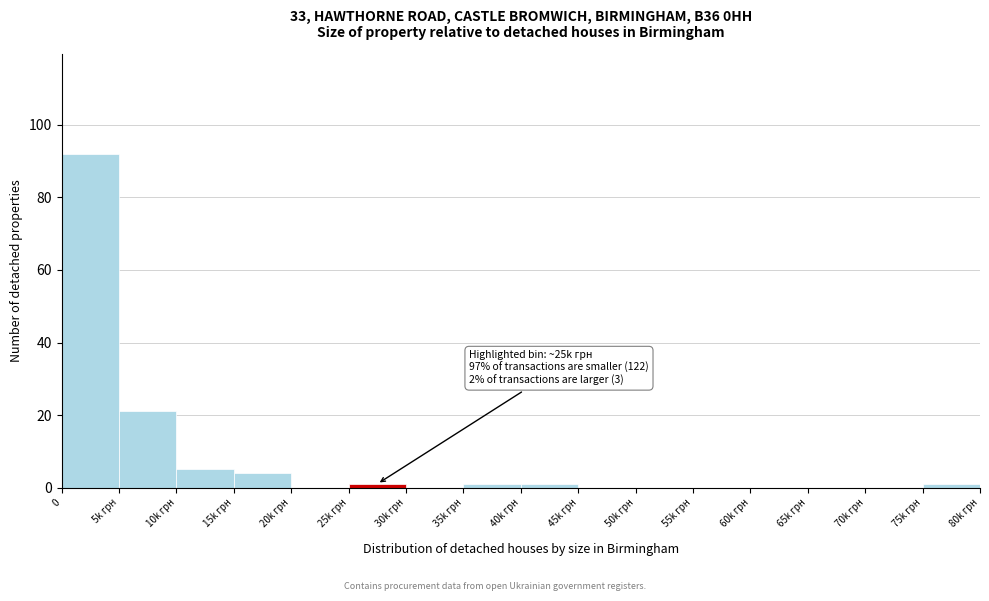

Reading left to right, transcribe all the data shown in this chart.

0=92	5k грн=21	10k грн=5	15k грн=4	20k грн=0	25k грн=1	30k грн=0	35k грн=1	40k грн=1	45k грн=0	50k грн=0	55k грн=0	60k грн=0	65k грн=0	70k грн=0	75k грн=1